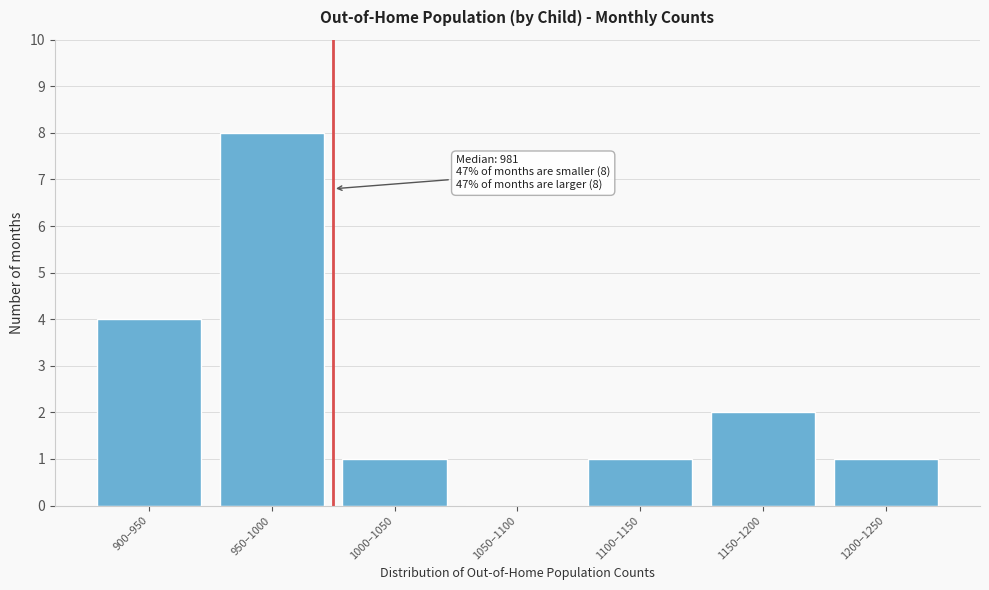

Reading left to right, extract all data points from this chart.

900–950=4	950–1000=8	1000–1050=1	1050–1100=0	1100–1150=1	1150–1200=2	1200–1250=1